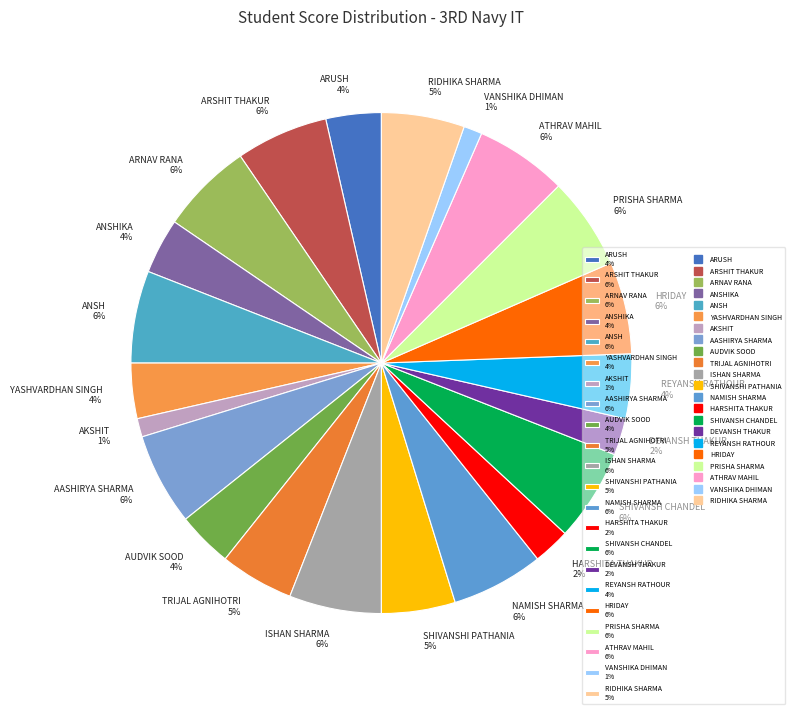

True or false: ARNAV RANA 6% accounts for 6% of the total.

True